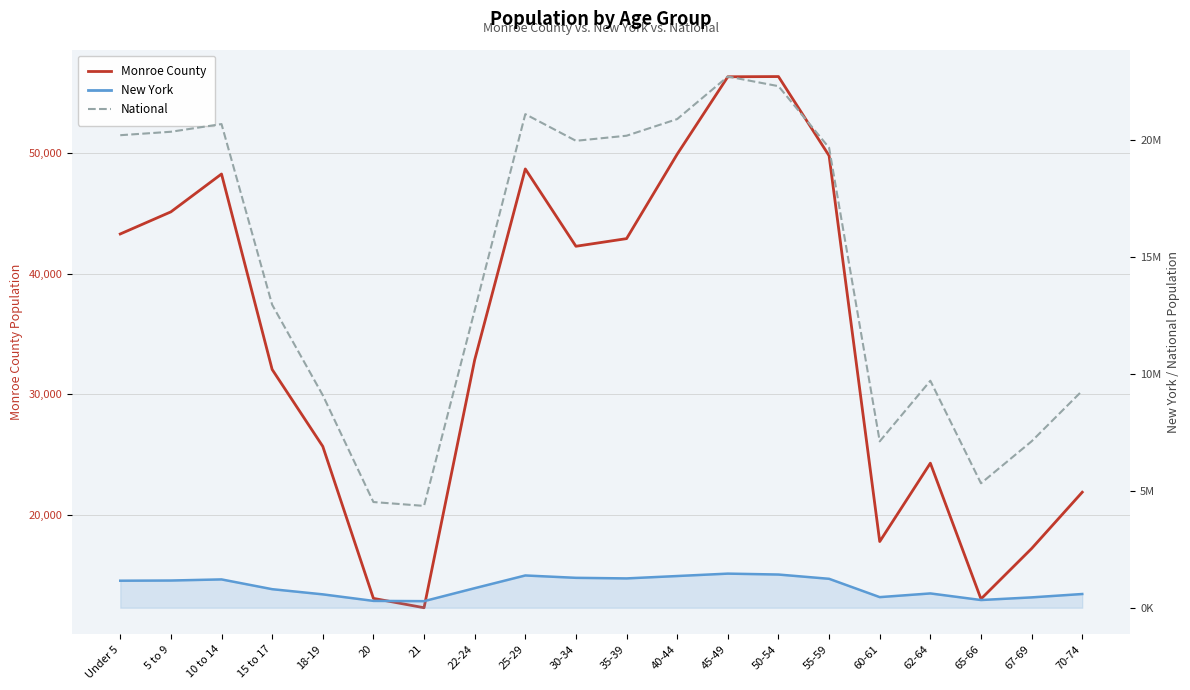

Where does the Monroe County series first go above 42262?

Under 5